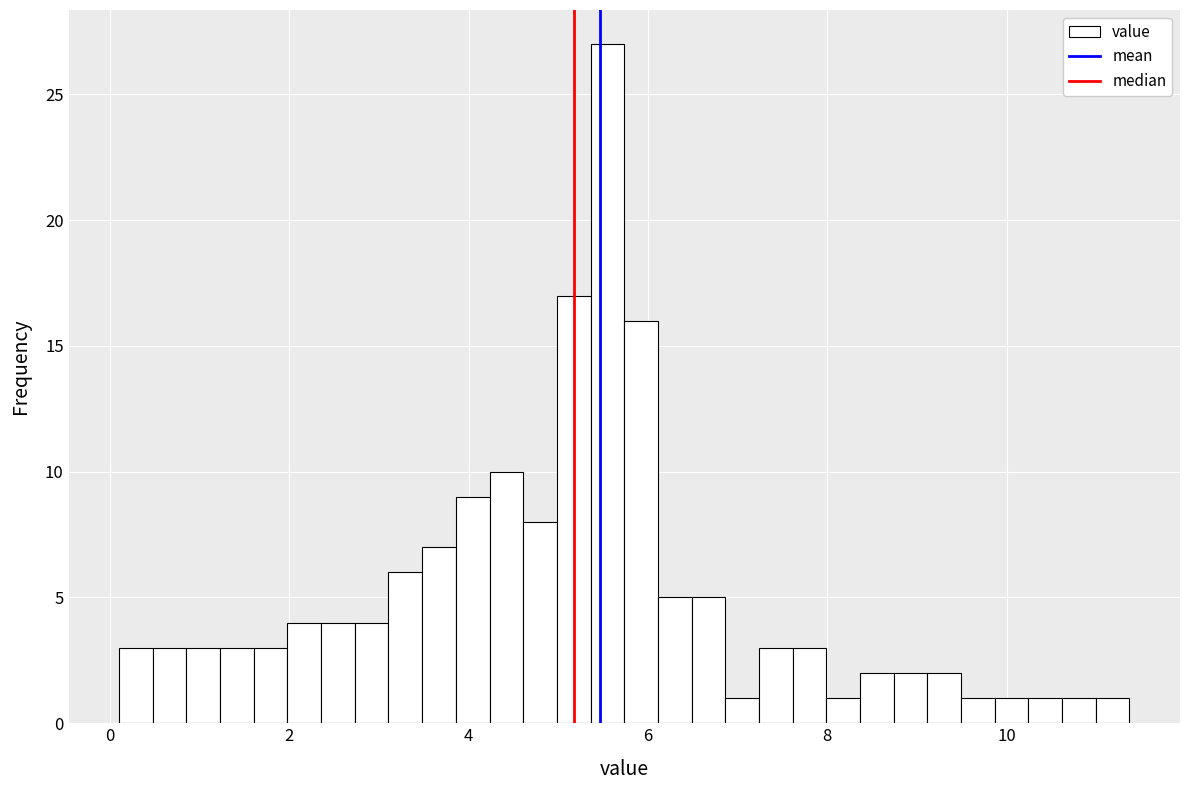

Read against the x-axis, roughly where is the centre of the tallest bar?

5.6